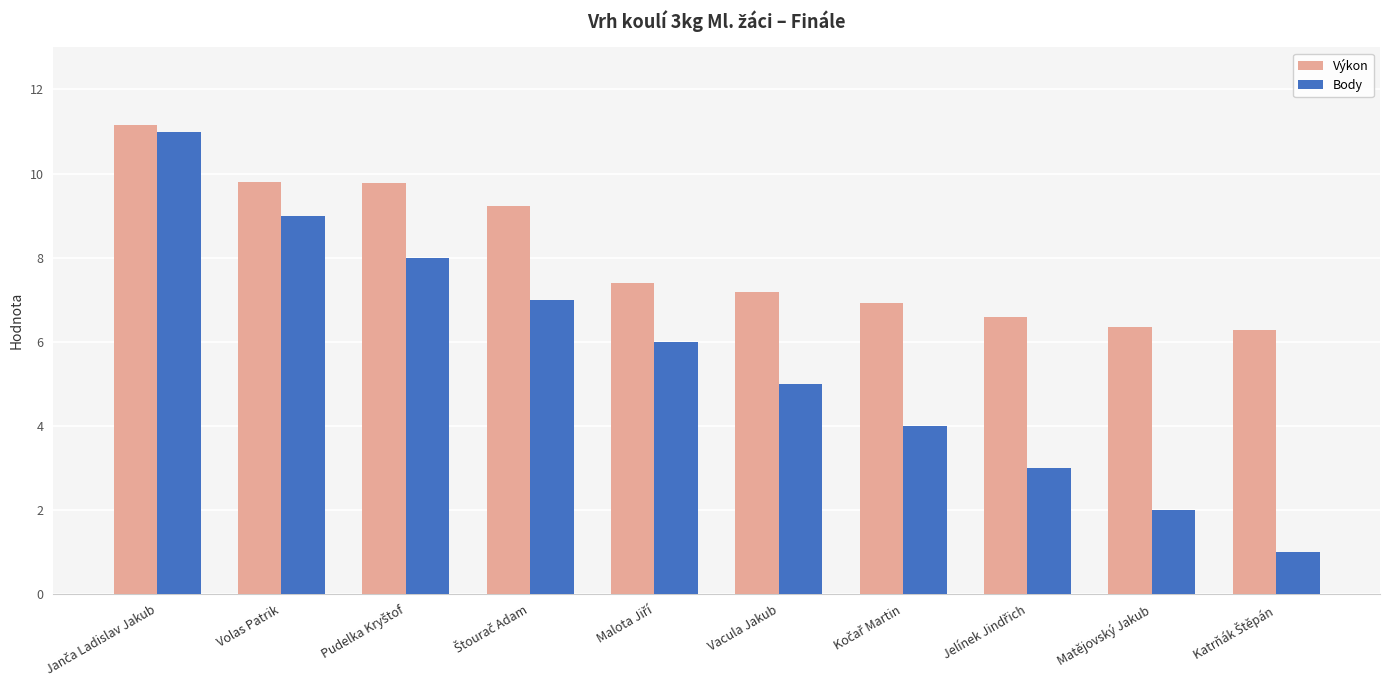

What is the maximum value for Výkon?

11.2